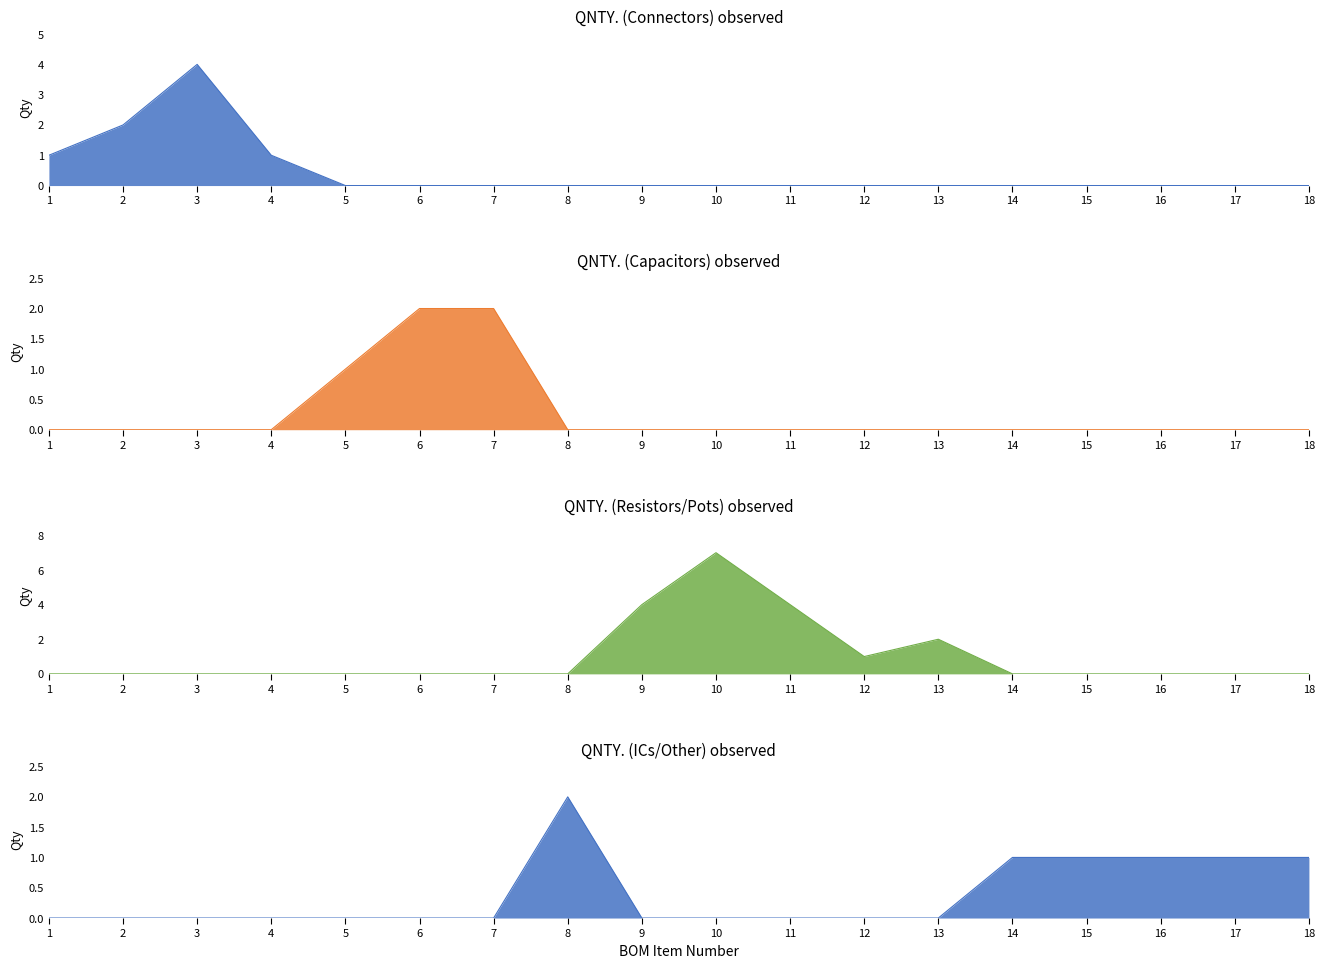

In QNTY. (ICs/Other), how many points are higher than both neighbors (excluding endpoints)?

1